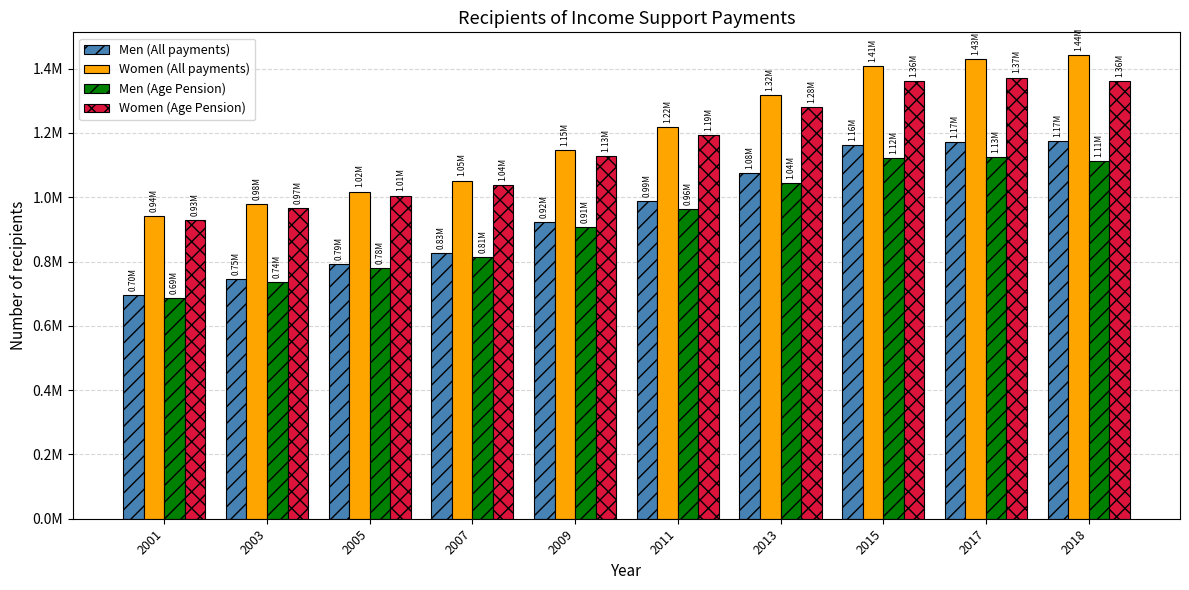

Which category has the lowest value across all series?

2001